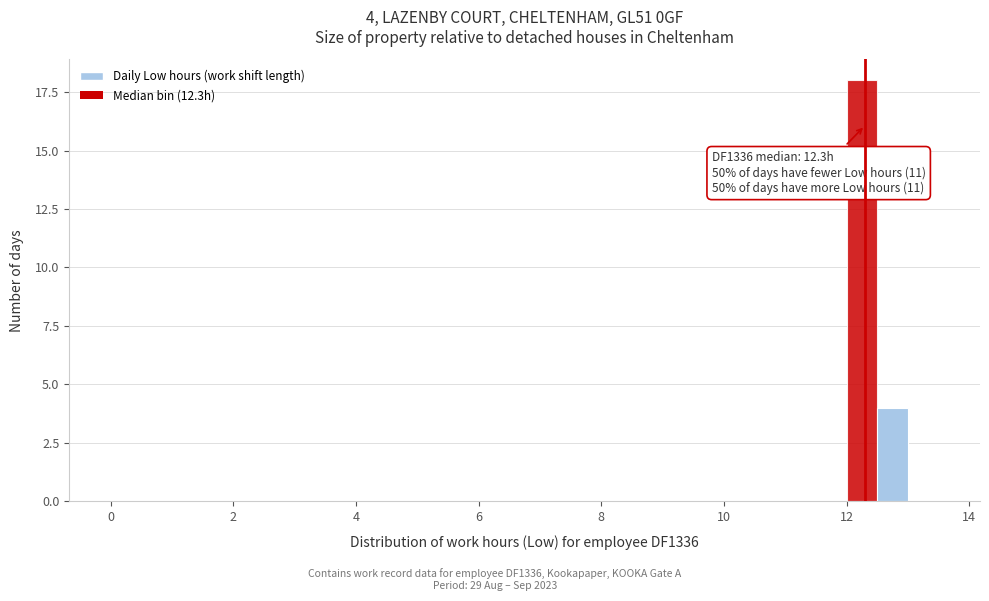

Read against the x-axis, roughly where is the centre of the tallest bar?

12.2